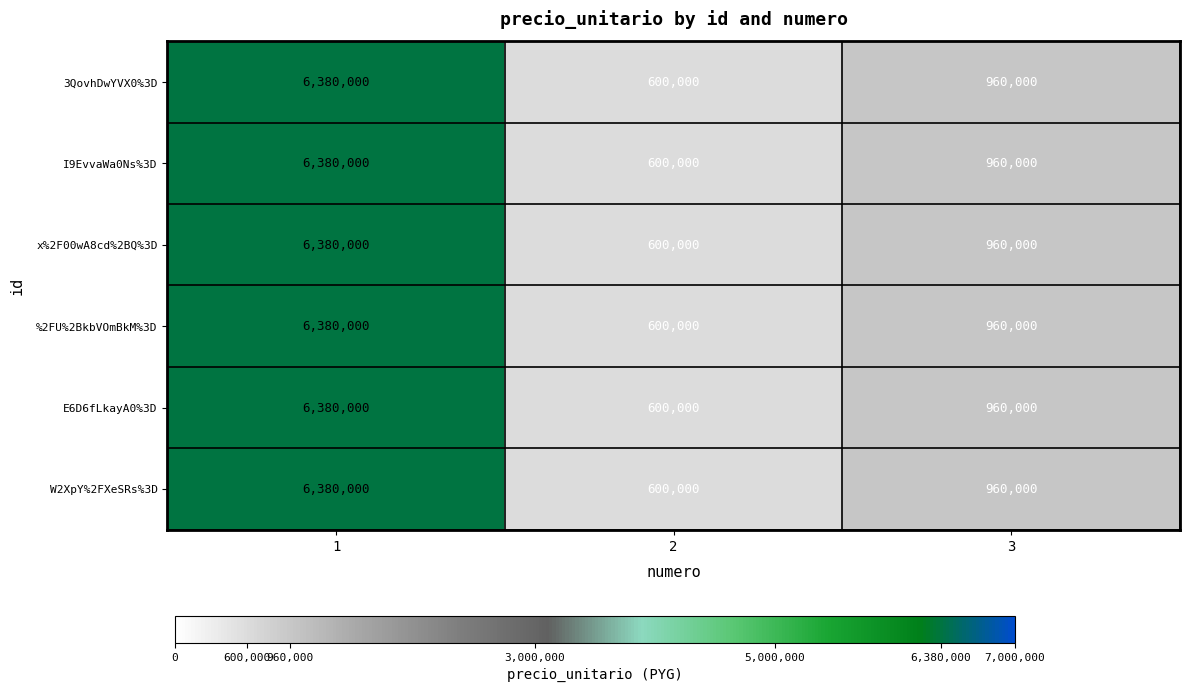

The W2XpY%2FXeSRs%3D series shows 1258618 at 3. True or false?

False